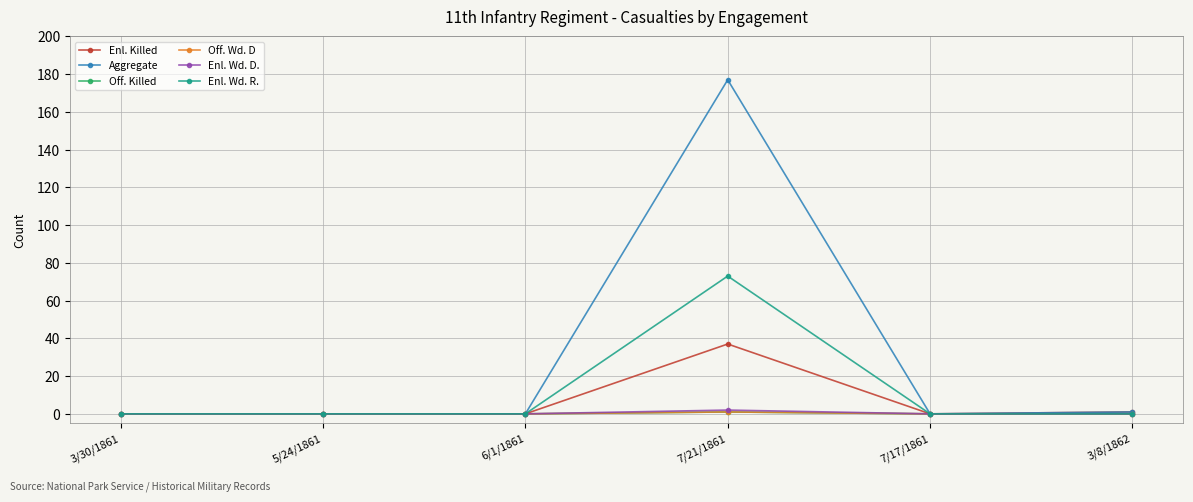

True or false: Enl. Wd. R. and Aggregate intersect in this chart.

False